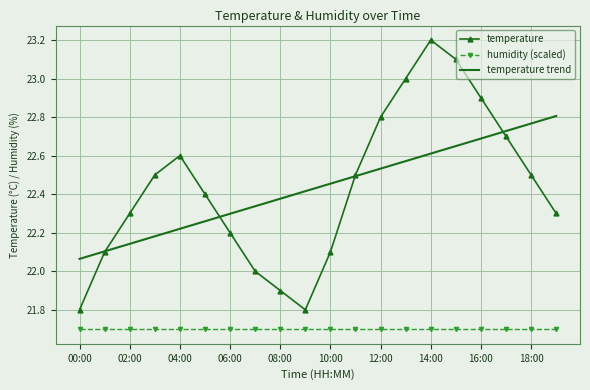

What is the greatest value displayed?

23.2